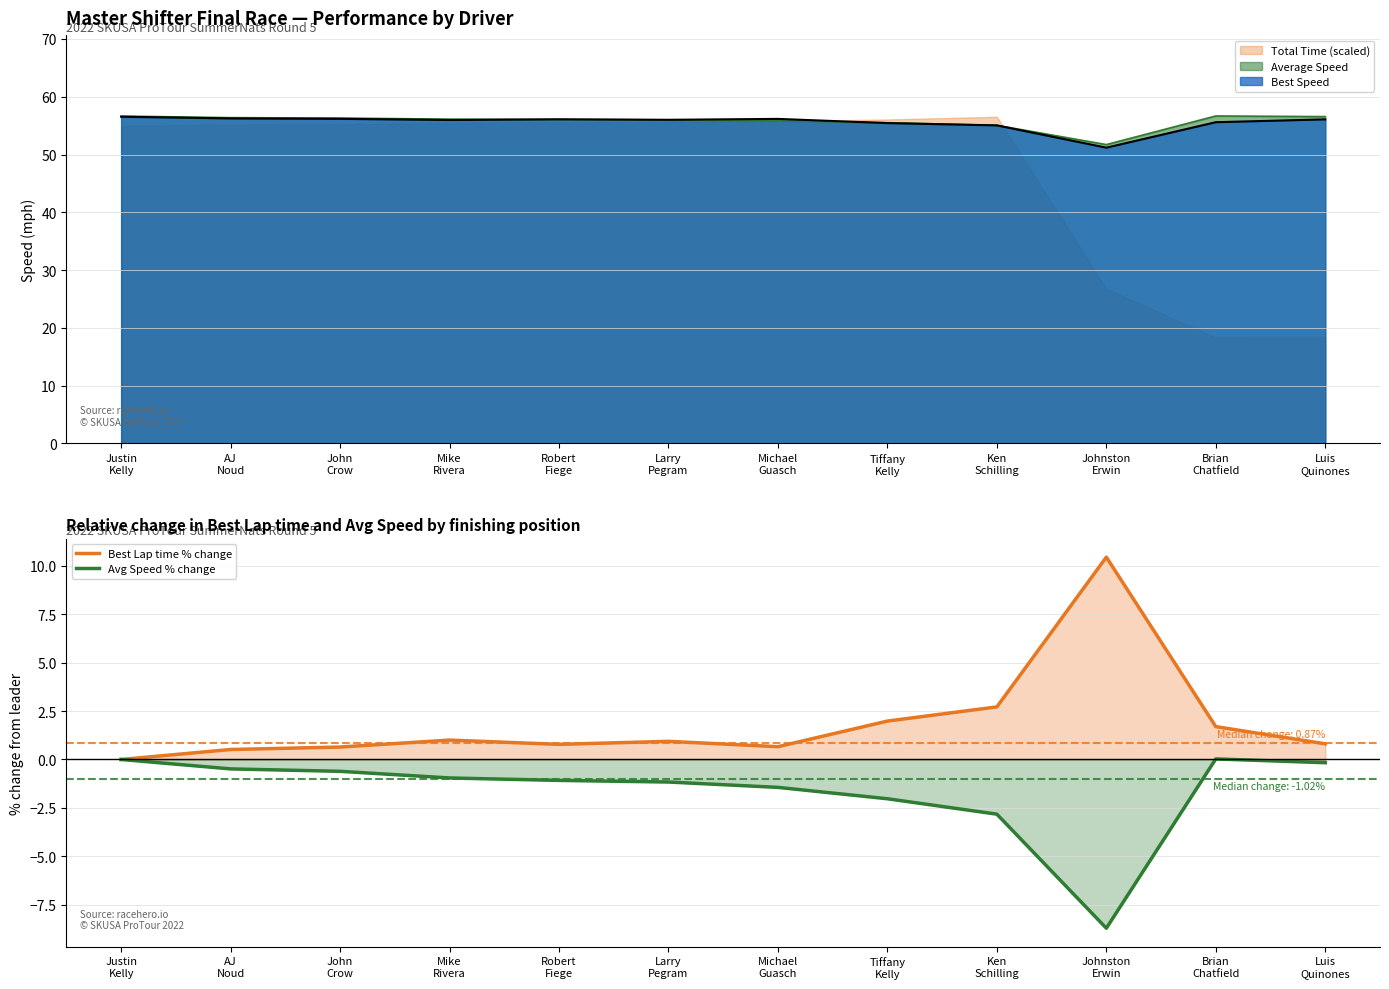

Is it true that Best Lap time % change equals 4.5 at Ken
Schilling?

False